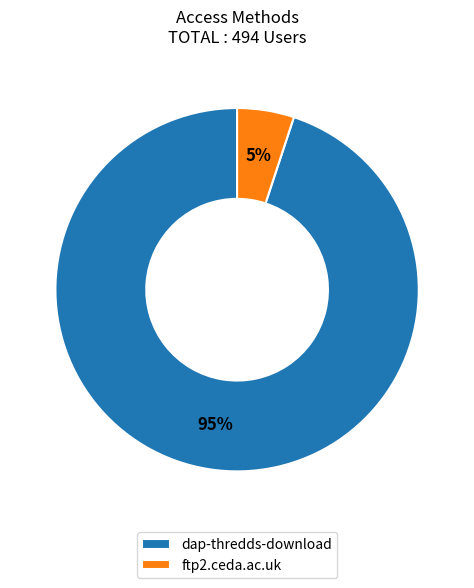

True or false: ftp2.ceda.ac.uk accounts for 5% of the total.

True